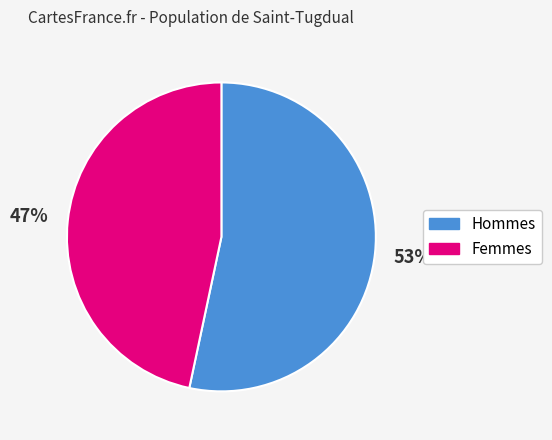

To the nearest percent, what is the average slice percentage?

50%